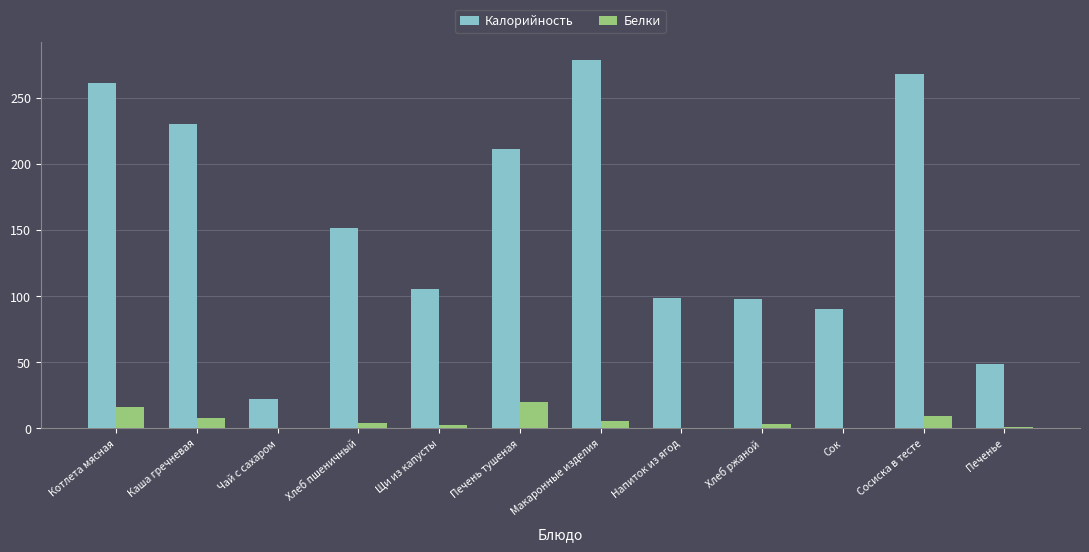

What value does the Калорийность series have at Печенье?

48.9